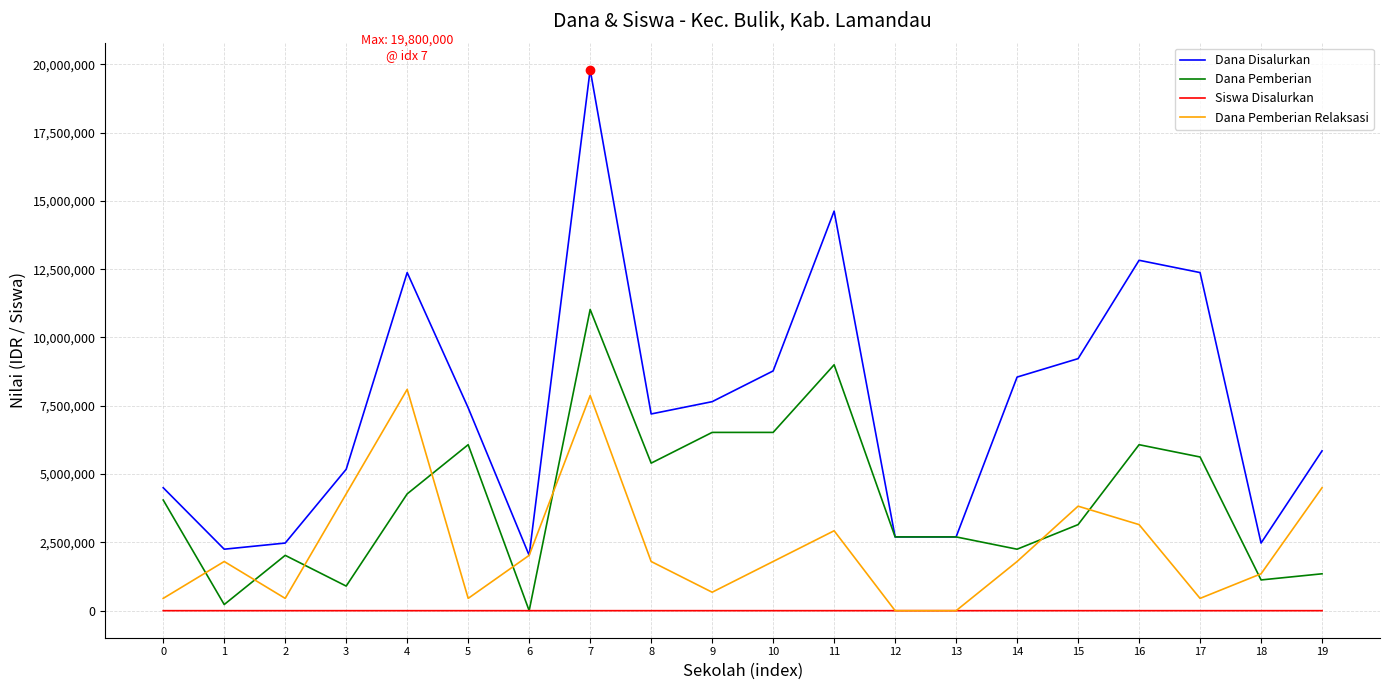

At how many categories does at least one series exceed 2117944?

19